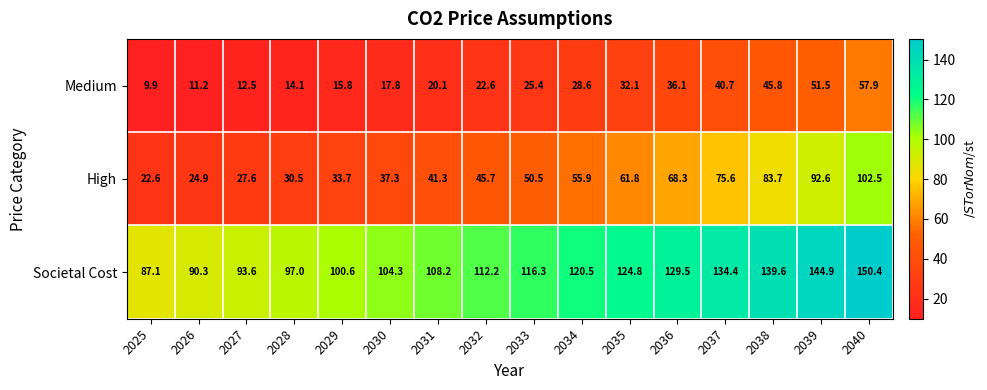

Where does the Societal Cost series first go above 116?

2033